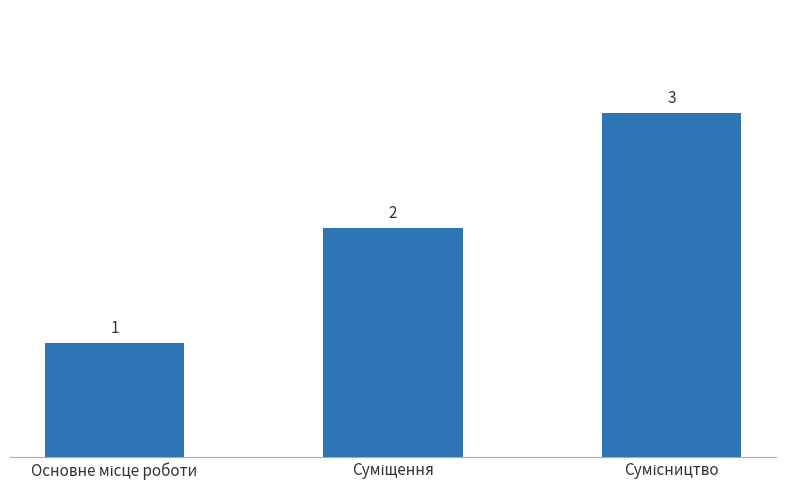

Does the chart contain any negative values?

No